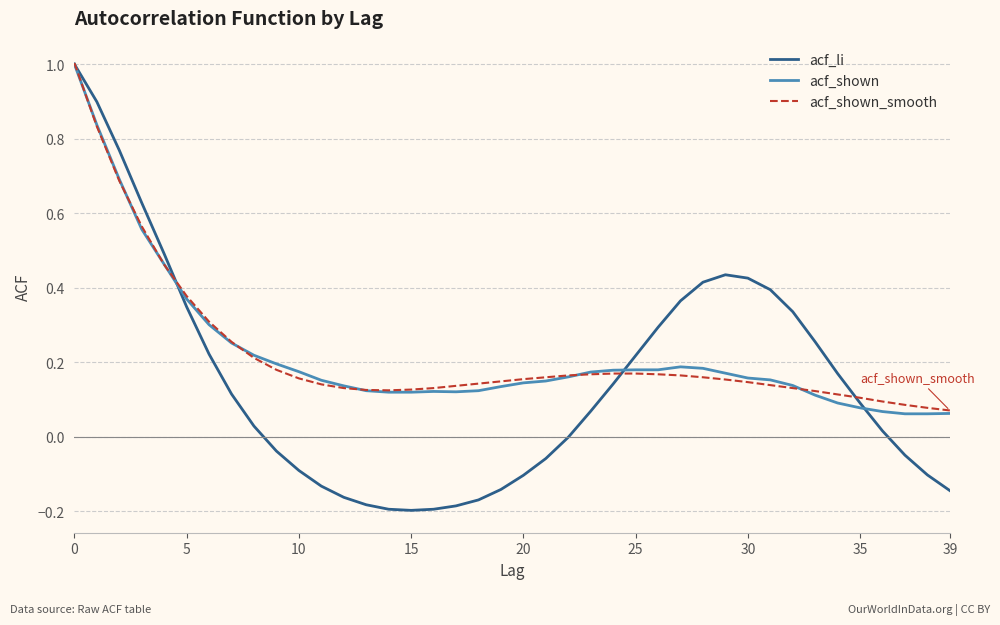

What is the sum of all acf_li values?

6.0